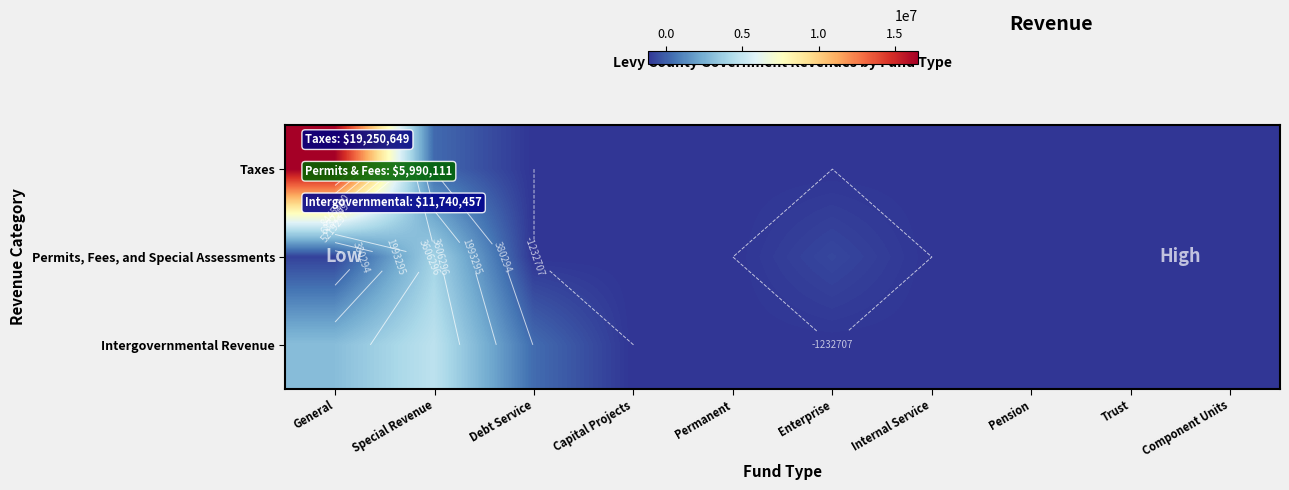

Between Pension and Trust, which is larger?

Pension